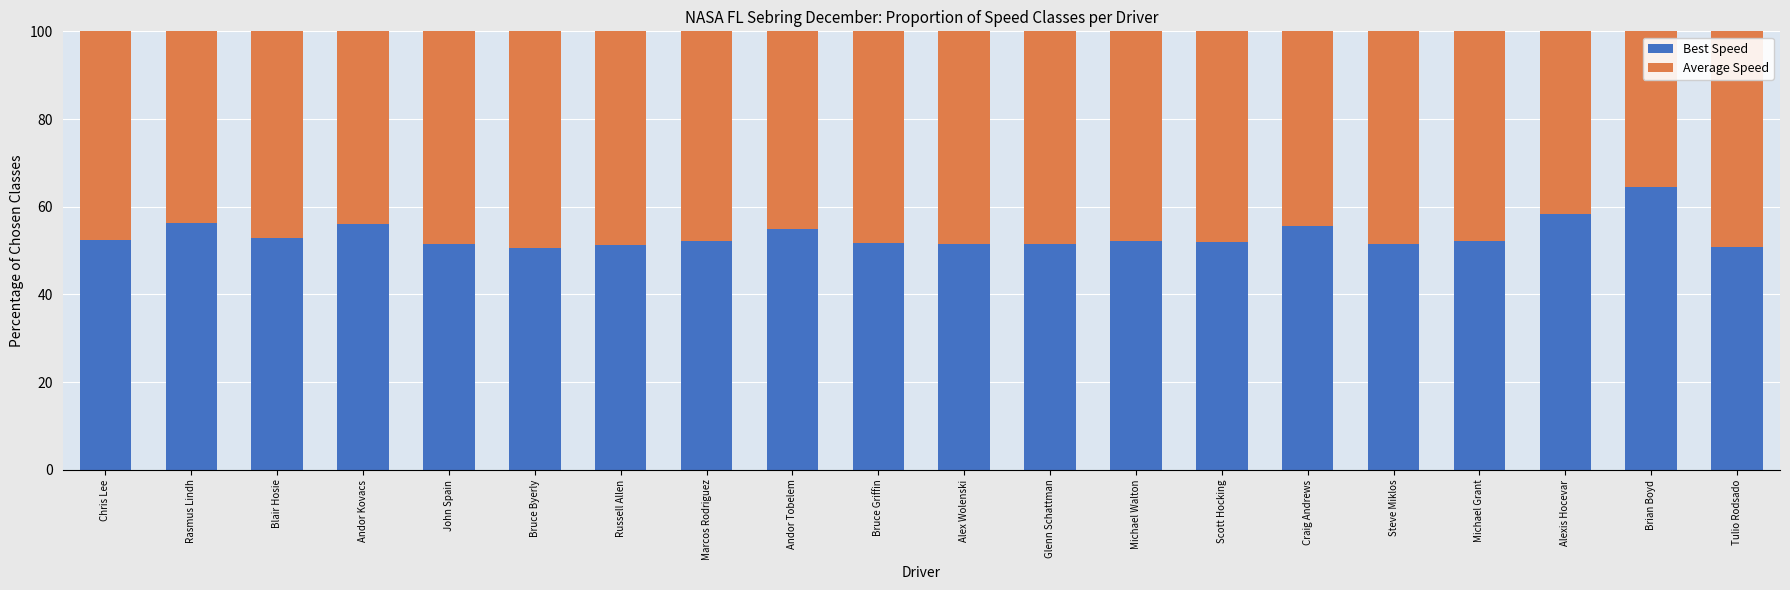

What is the total value across all series at Blair Hosie?

100.0